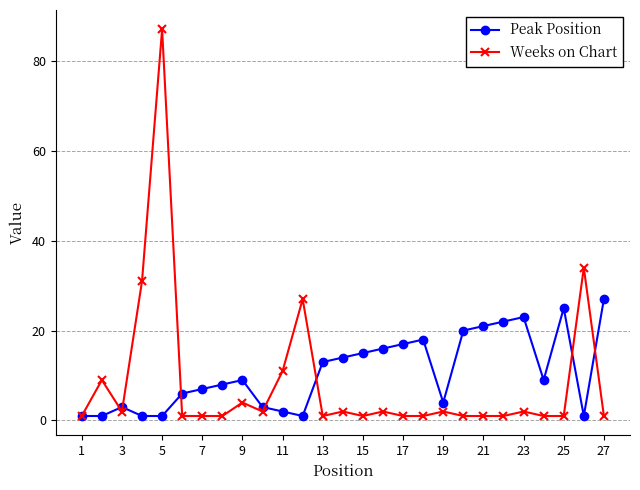

Which series has the largest range (max minus min)?

Weeks on Chart